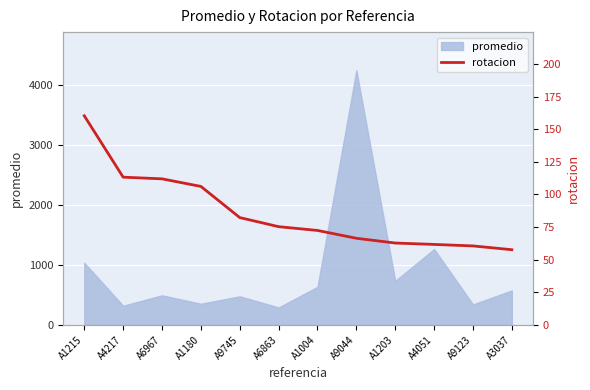

Is it true that the value at A6863 is 75.3?

True